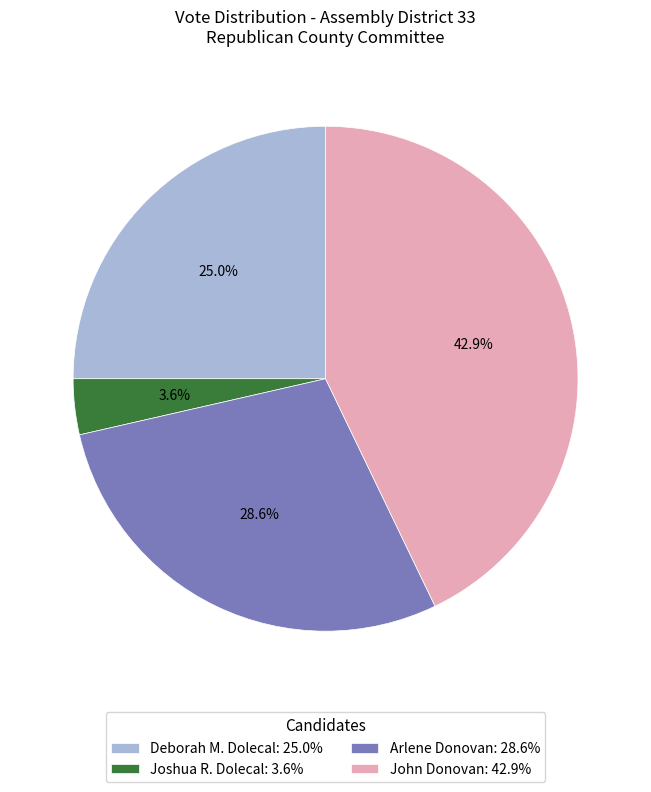

Rank the categories by value from highest to lowest.

John Donovan, Arlene Donovan, Deborah M. Dolecal, Joshua R. Dolecal